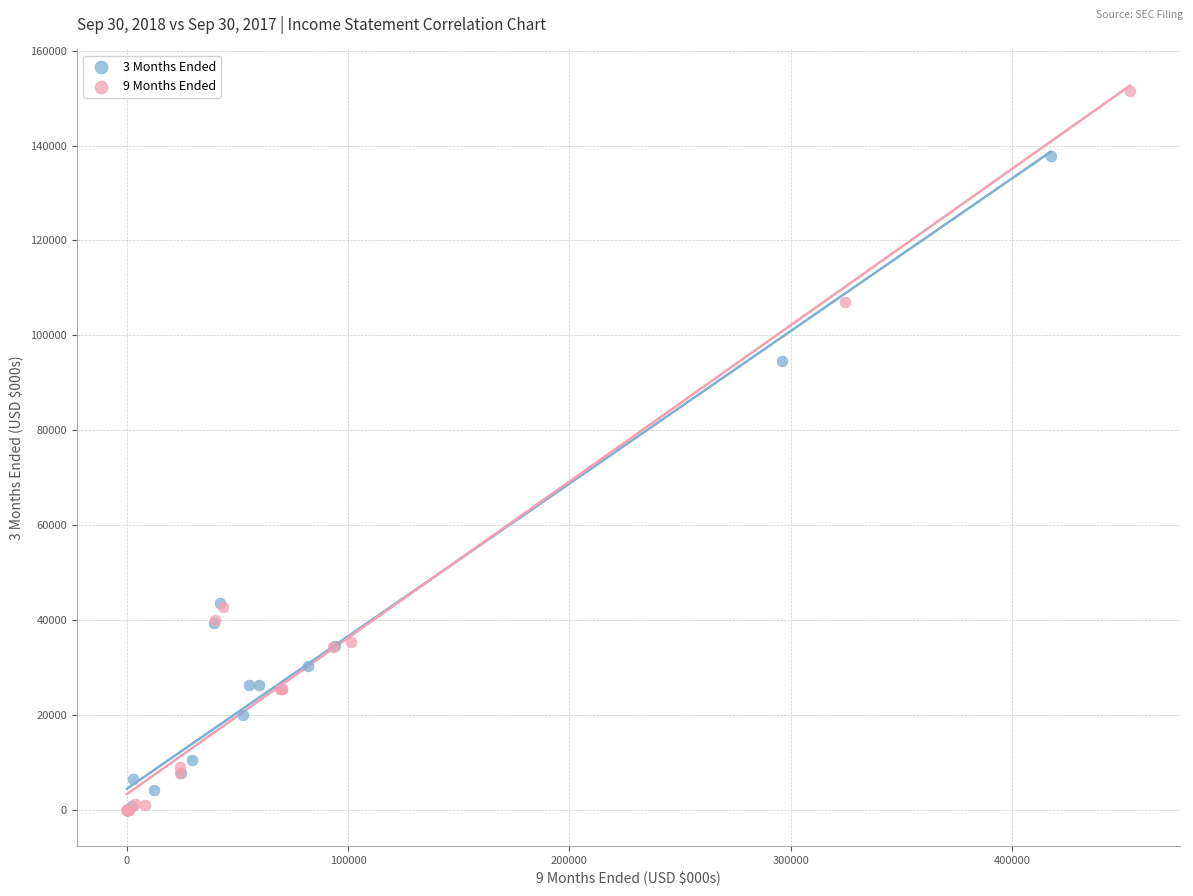

Which series has the largest Y range (max minus min)?

9 Months Ended